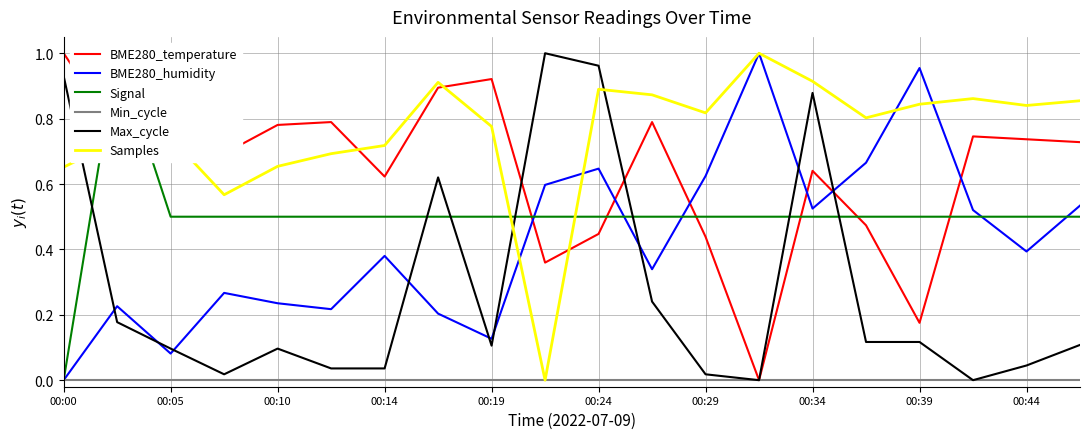

The value of BME280_temperature at 00:00 is 1.5. True or false?

False